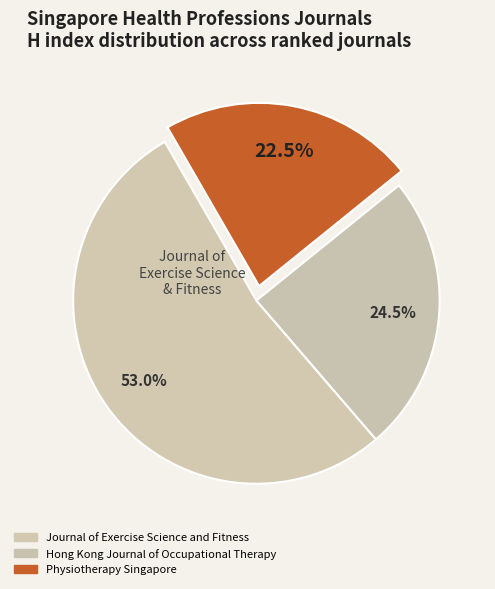

To the nearest percent, what is the combined percentage of Physiotherapy Singapore and Journal of Exercise Science and Fitness?

75%